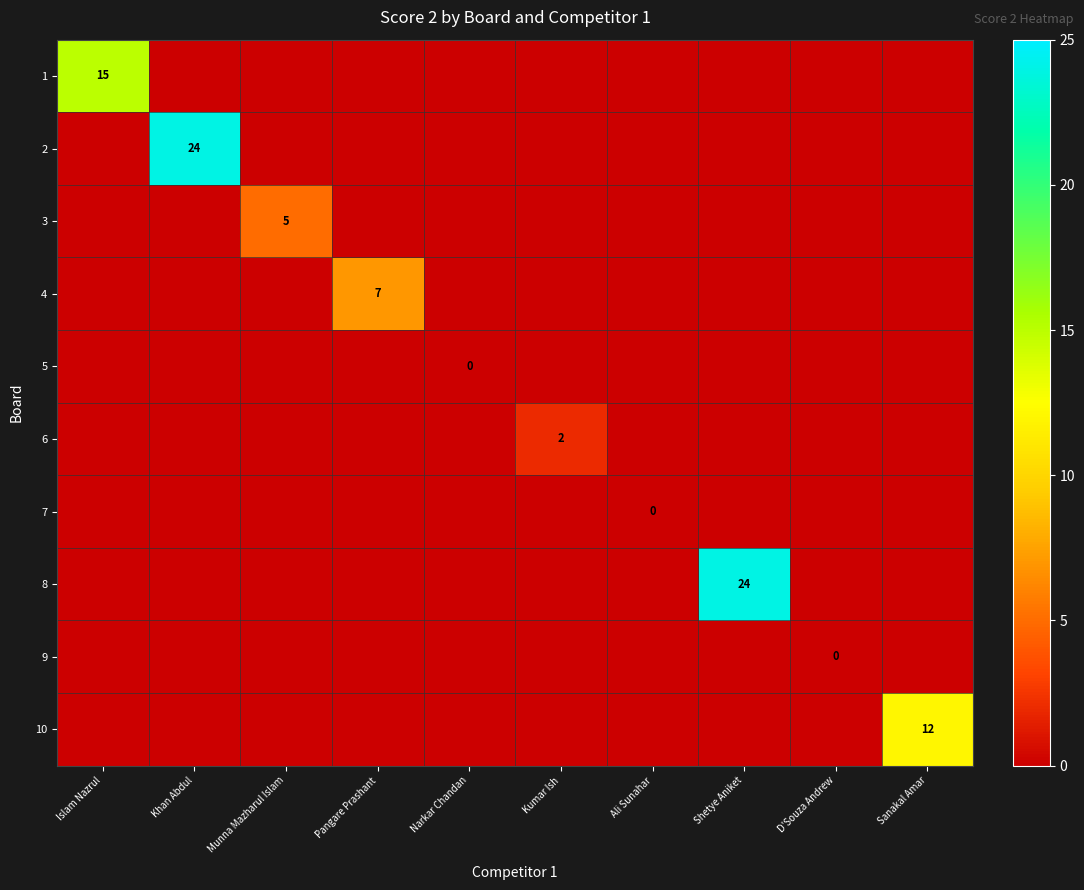

Which has a higher value, Kumar Ish or D'Souza Andrew?

Kumar Ish